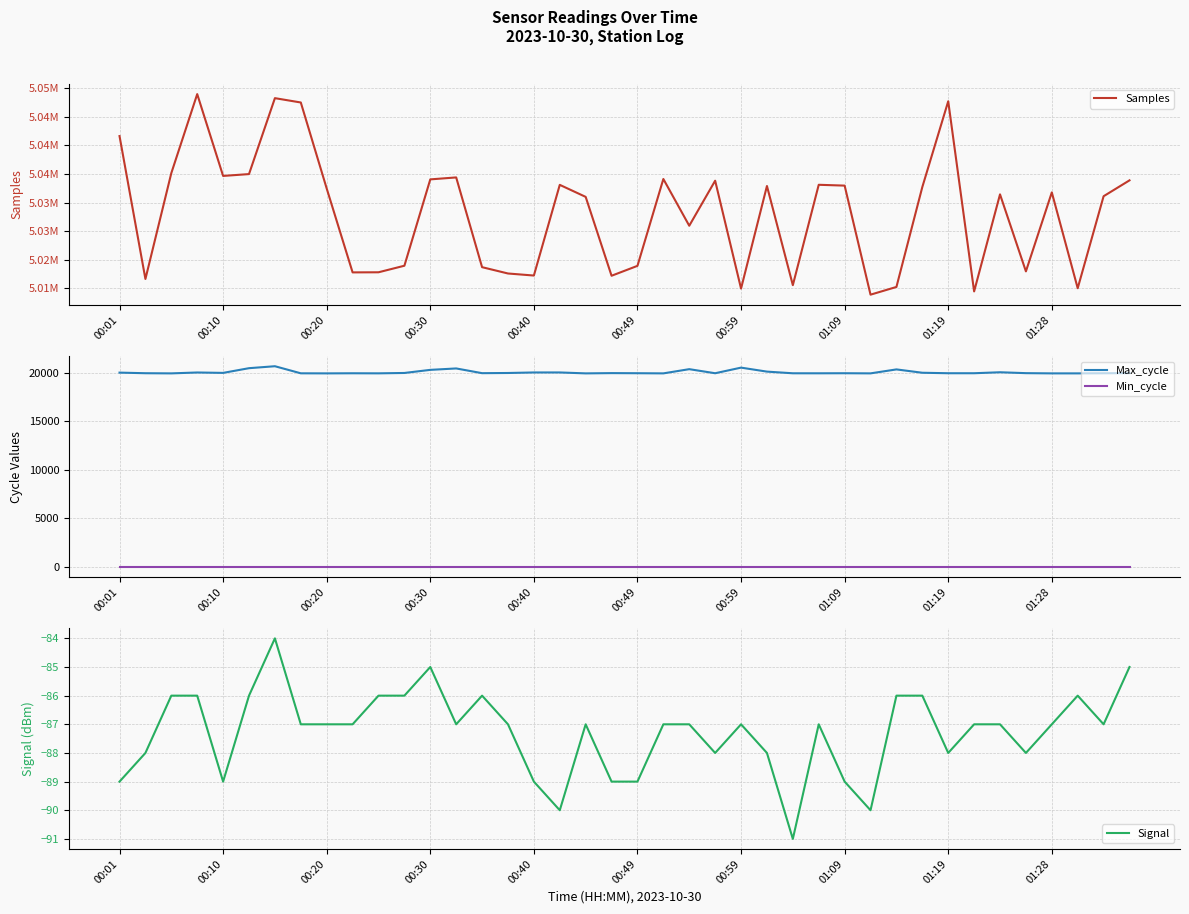

True or false: Max_cycle and Min_cycle intersect in this chart.

False